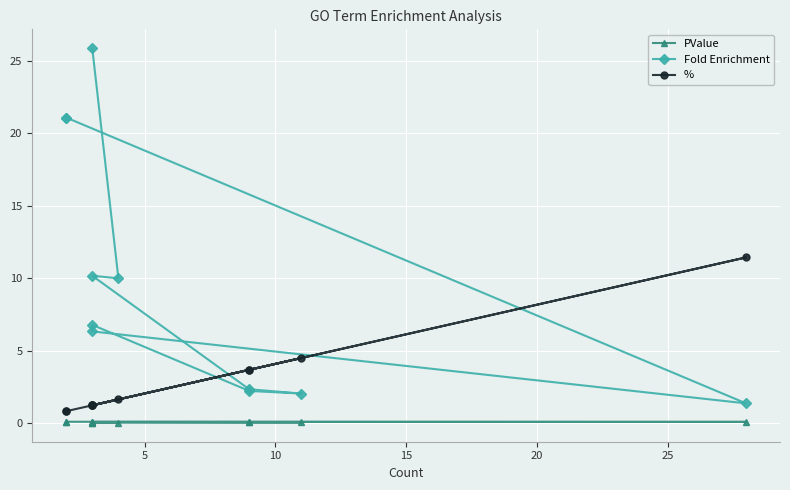

The value of Fold Enrichment at 8 is 0.6. True or false?

False